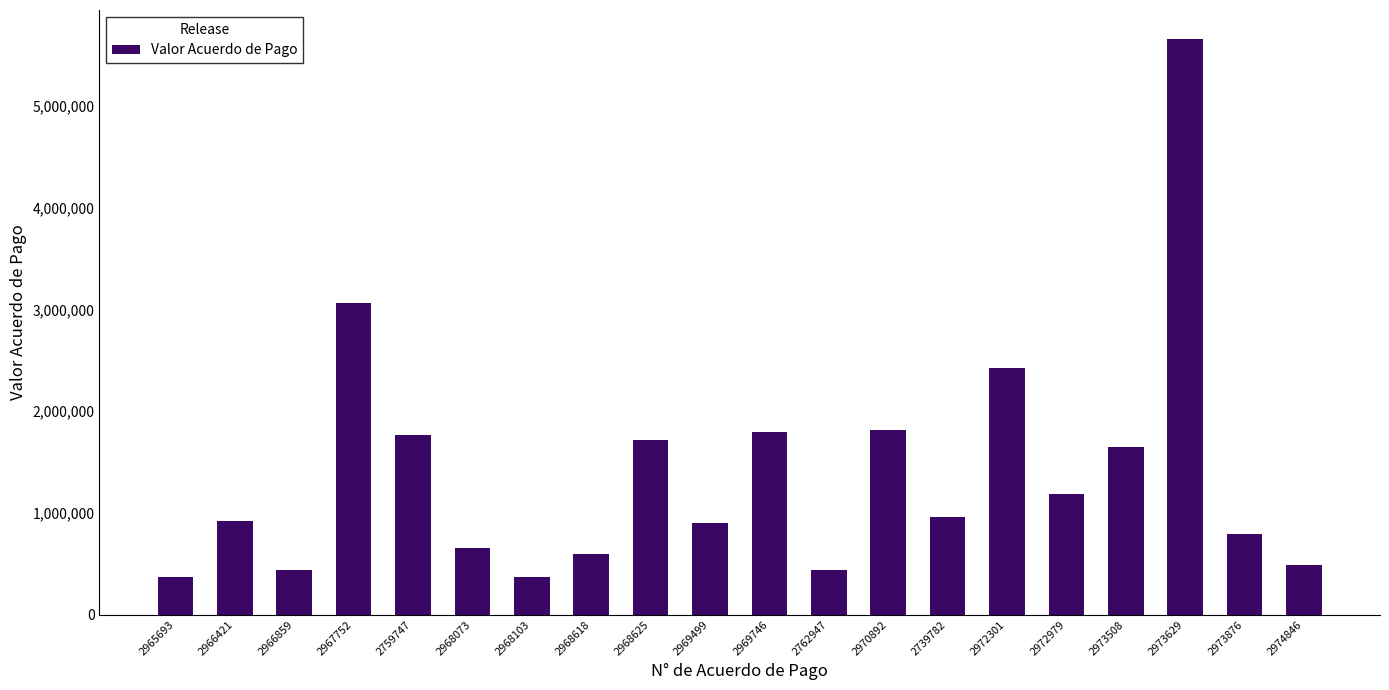

What is the approximate value at 2966421?

918010